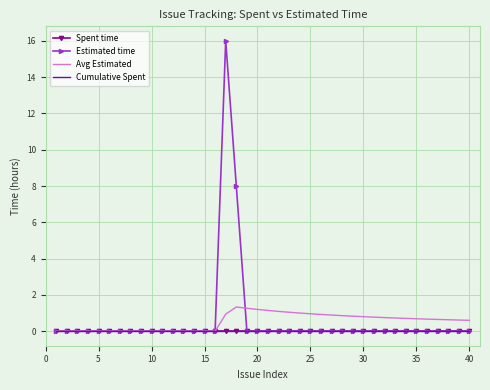

Is this an area chart (filled region under the line)?

No